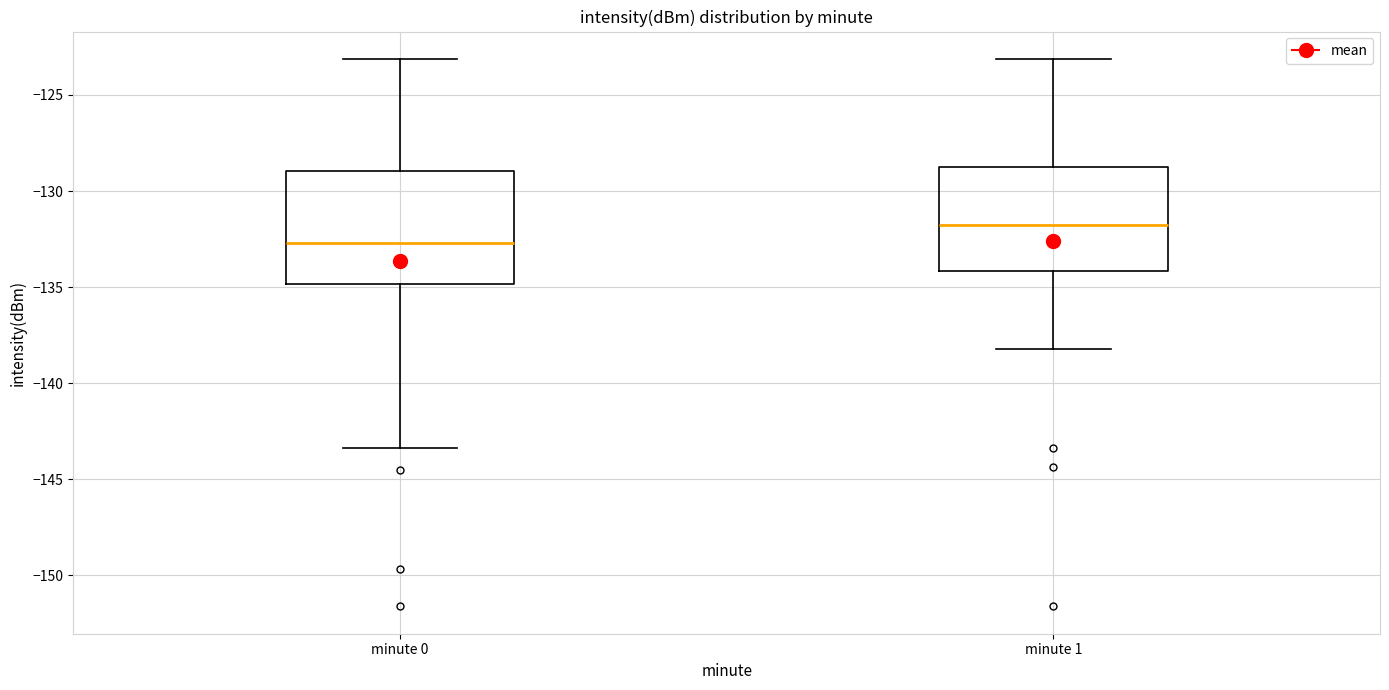

Reading left to right, read every box against the y-axis: the position of its median line, the range the box covers, and the ends of its whiskers. The values are not printed on the chart, so give them approximately, as read against the axis.

minute 0: median -132.5, box -135.0 to -129.0, whiskers -143.5 to -123.0
minute 1: median -132.0, box -134.0 to -129.0, whiskers -138.0 to -123.0